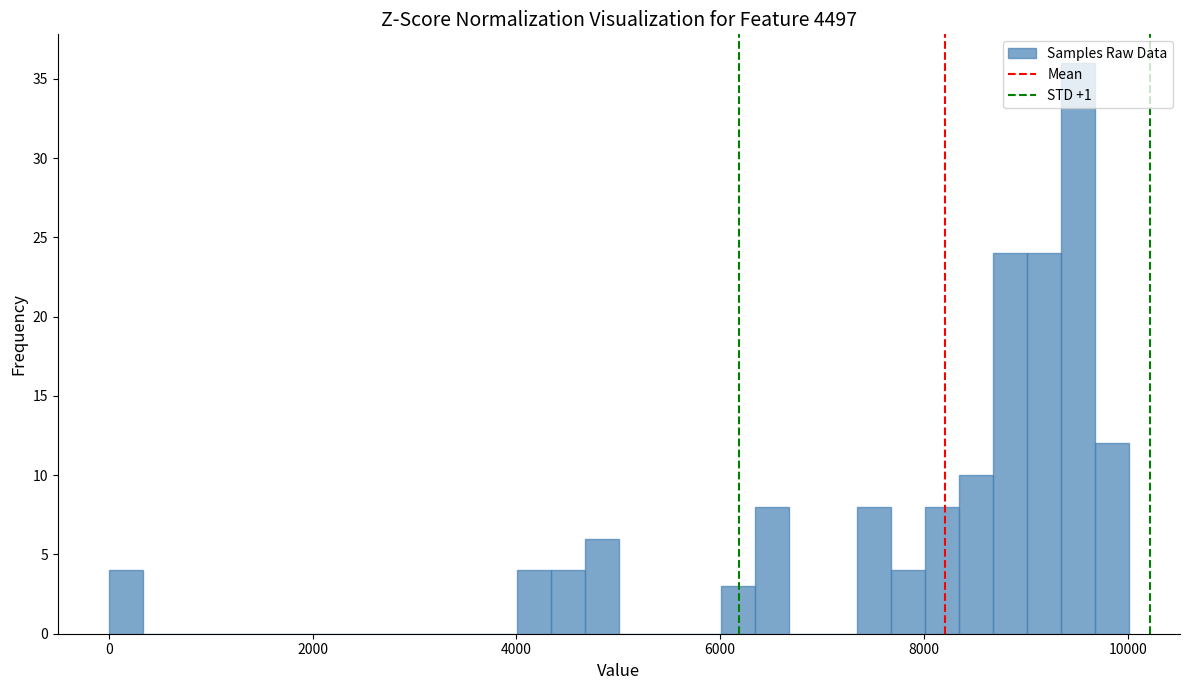

Read against the x-axis, roughly where is the centre of the tallest bar?

9600